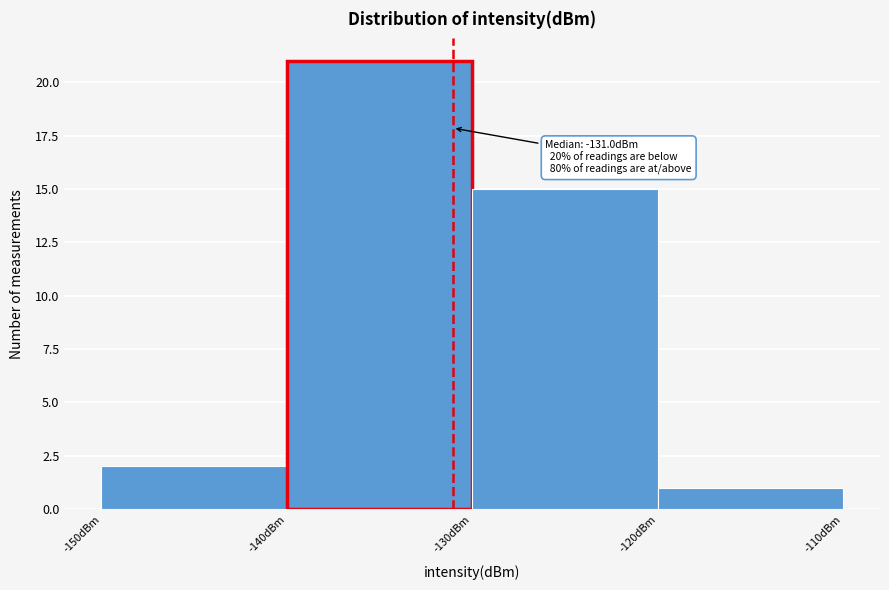

Which range on the x-axis has the tallest bar?

-140 to -130